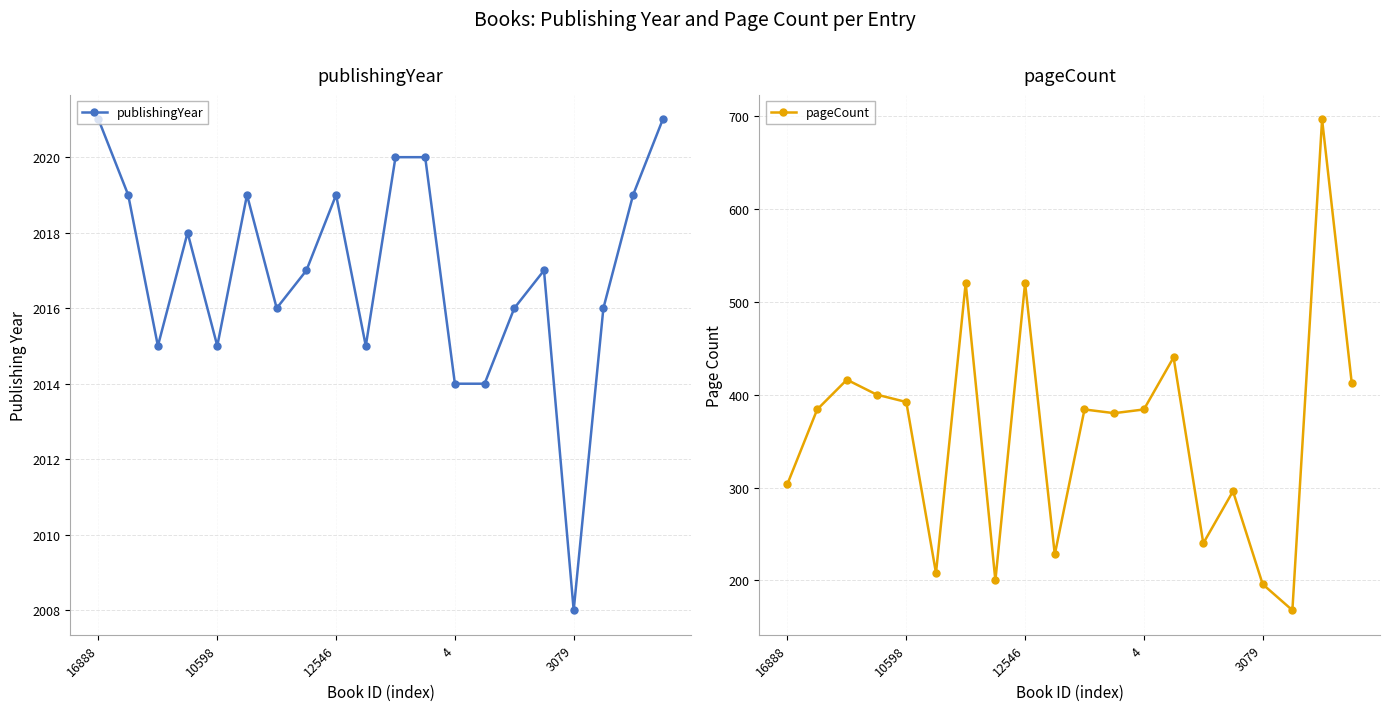

What is the maximum value for publishingYear?

2021